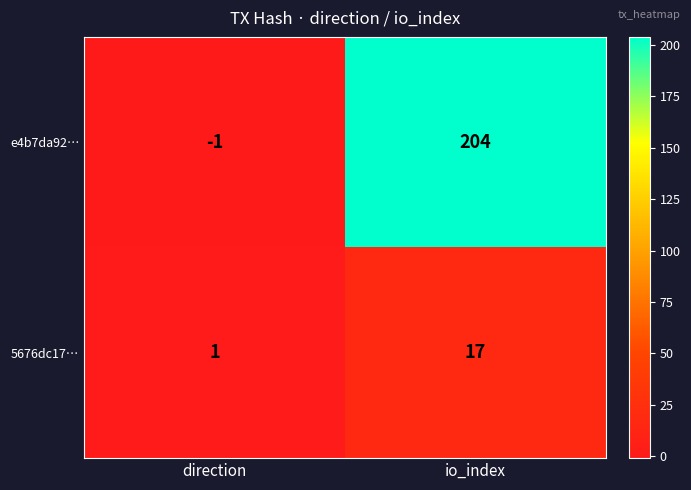

Which label corresponds to the largest value in the chart?

io_index